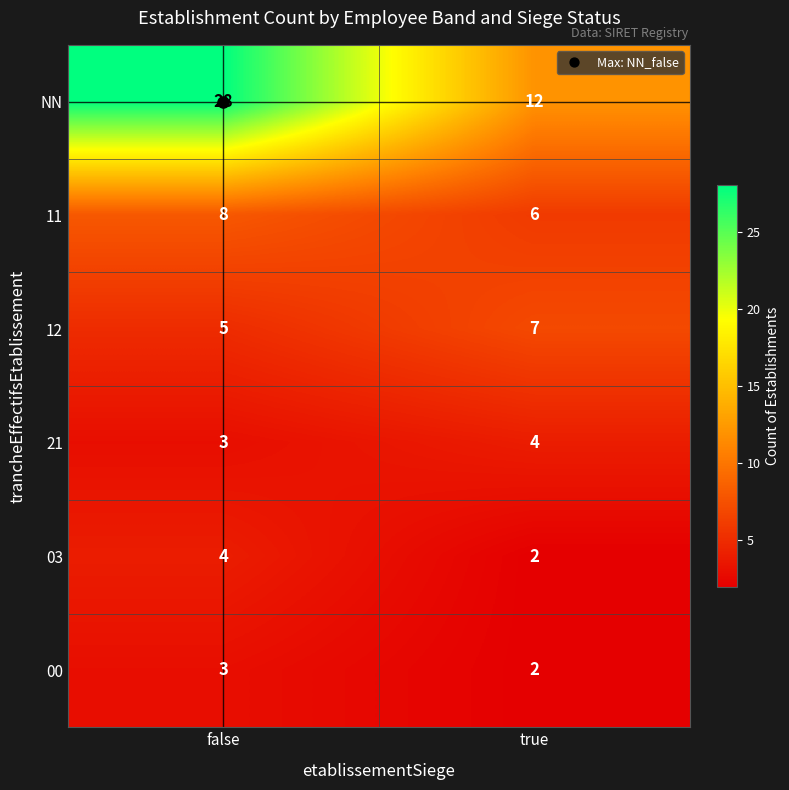

What is the sum of all 03 values?

6